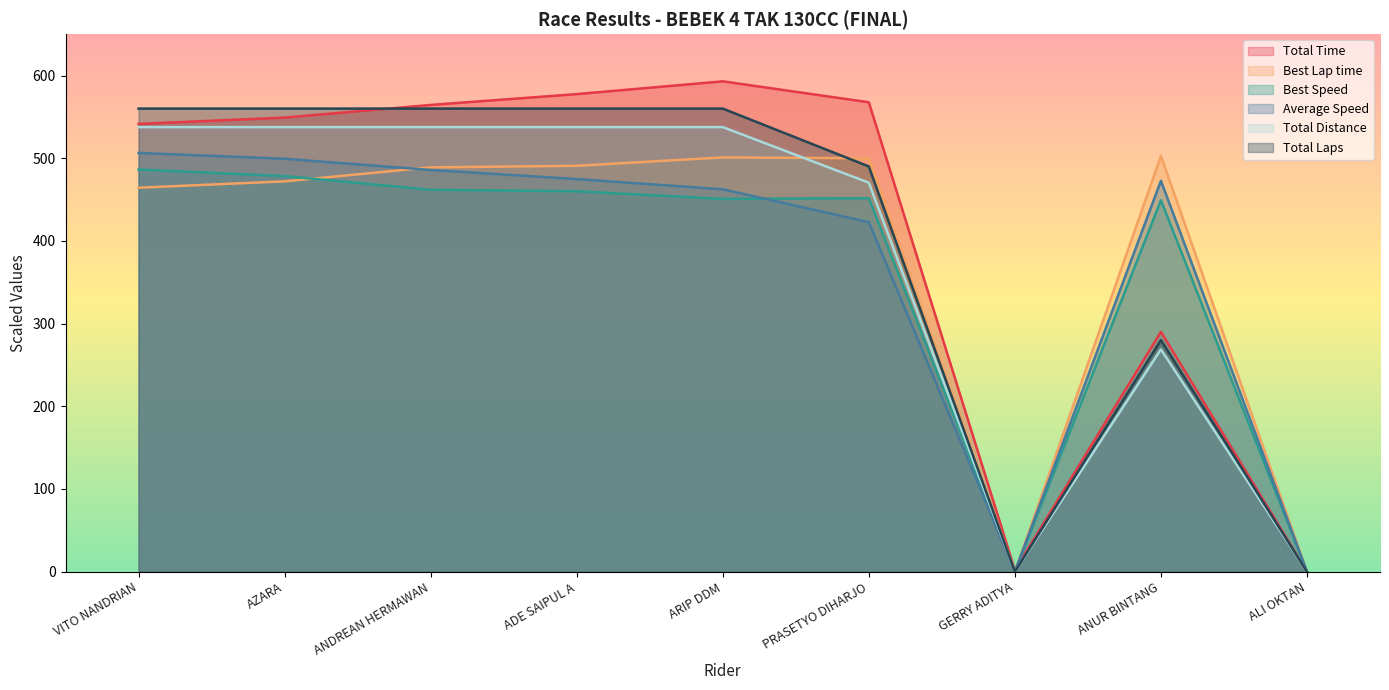

What is the value of the Total Distance point at the 3rd from the left?

537.6